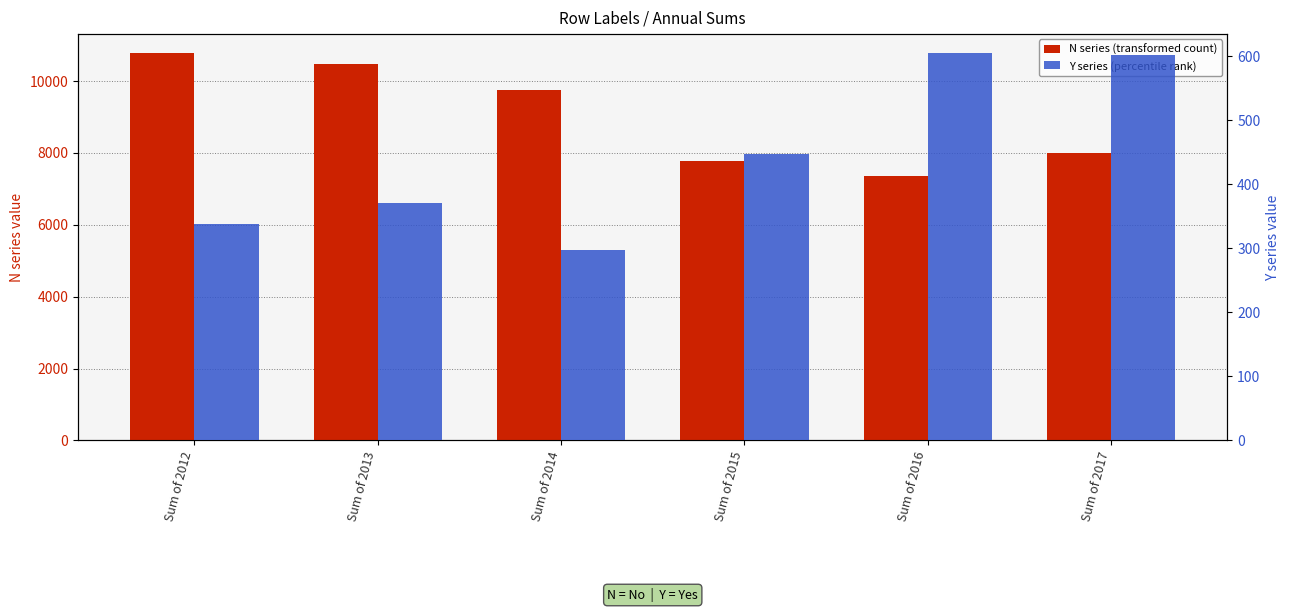

Reading left to right, extract all data points from this chart.

N (Row Label): Sum of 2012=10765.9	Sum of 2013=10473.0	Sum of 2014=9752.0	Sum of 2015=7782.1	Sum of 2016=7345.4	Sum of 2017=7991.7
Y (Row Label): Sum of 2012=338.3	Sum of 2013=370.4	Sum of 2014=296.4	Sum of 2015=446.7	Sum of 2016=604.0	Sum of 2017=600.9